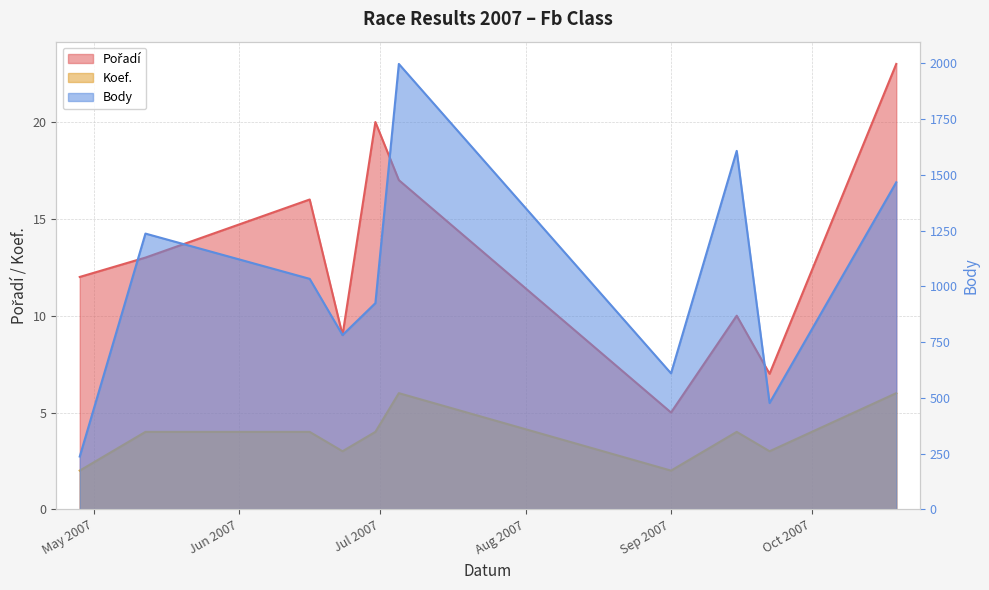

At which category does Body reach its first local valley?

2007-06-23